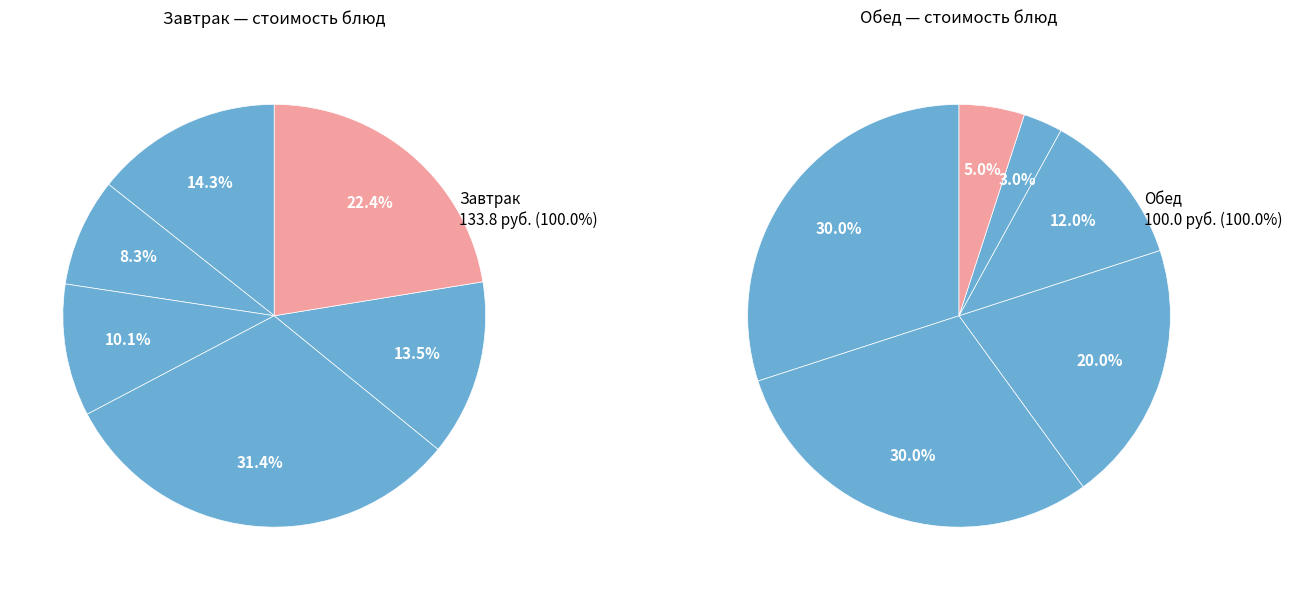

Is Бутерброд с сыром the majority of the pie?

No